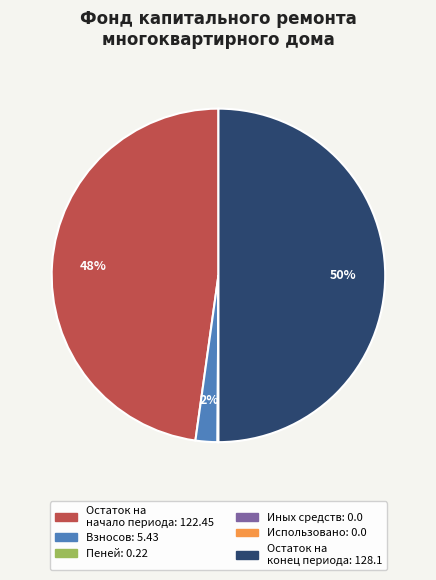

To the nearest percent, what is the difference between the largest and smallest slice percentages?

50%